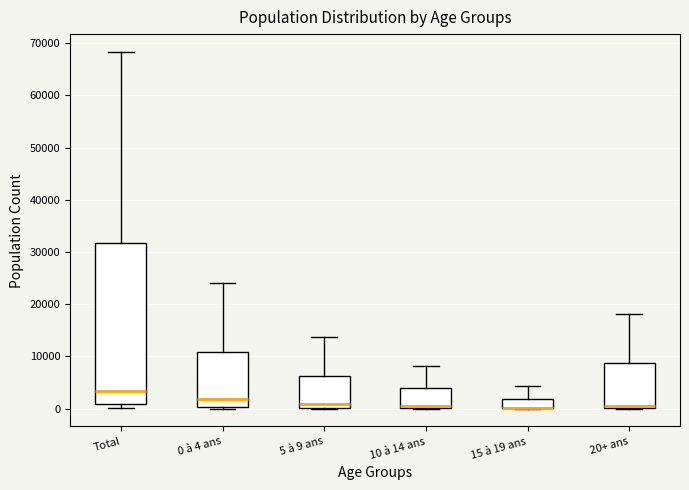

Reading left to right, read every box against the y-axis: the position of its median line, the range the box covers, and the ends of its whiskers. The values are not printed on the chart, so give them approximately, as read against the axis.

Total: median 3000, box 1000 to 32000, whiskers 0 to 68000
0 à 4 ans: median 2000, box 0 to 11000, whiskers 0 to 24000
5 à 9 ans: median 1000, box 0 to 6000, whiskers 0 to 14000
10 à 14 ans: median 0 (just above the box's lower edge), box 0 to 4000, whiskers 0 to 8000
15 à 19 ans: median 0 (drawn on the box's lower edge), box 0 to 2000, whiskers 0 to 4000
20+ ans: median 1000, box 0 to 9000, whiskers 0 to 18000